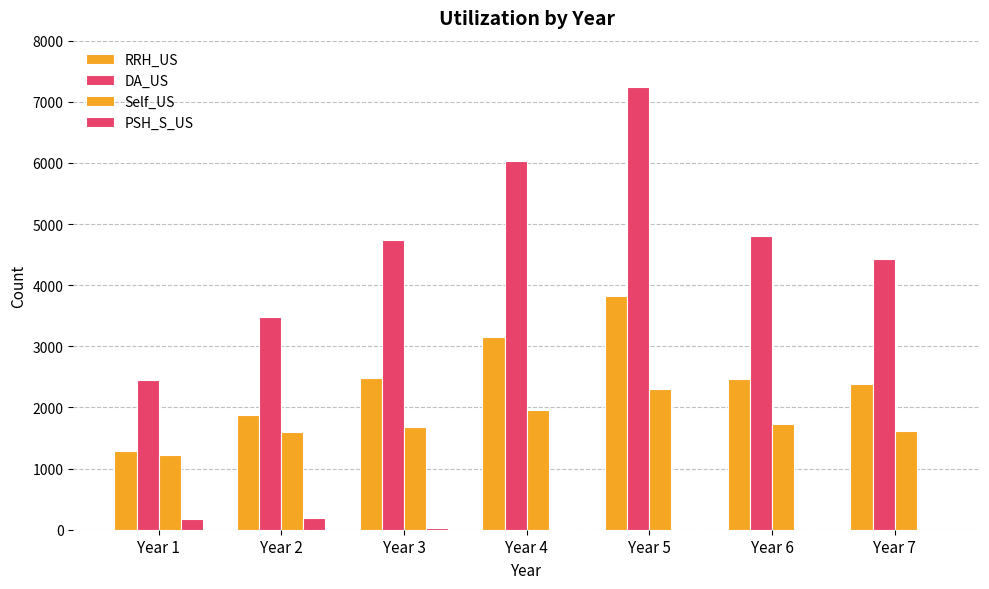

At how many categories does at least one series exceed 6092?

1